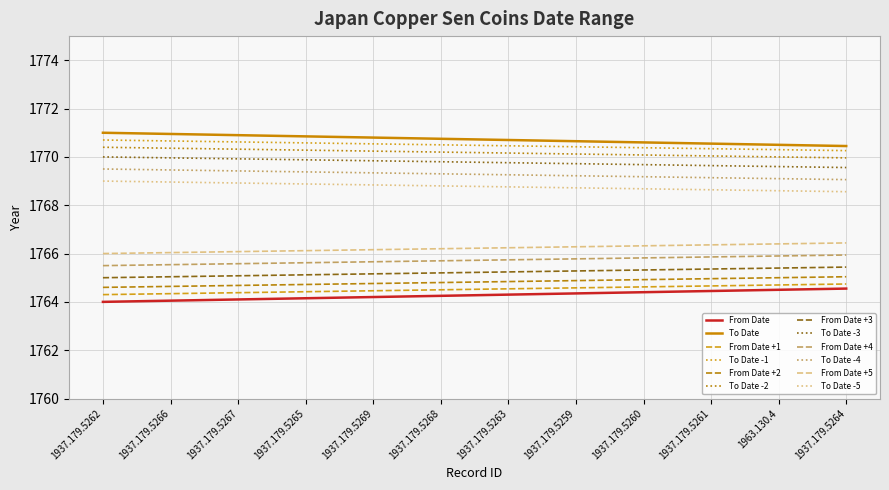

At how many categories does at least one series exceed 1769?

12